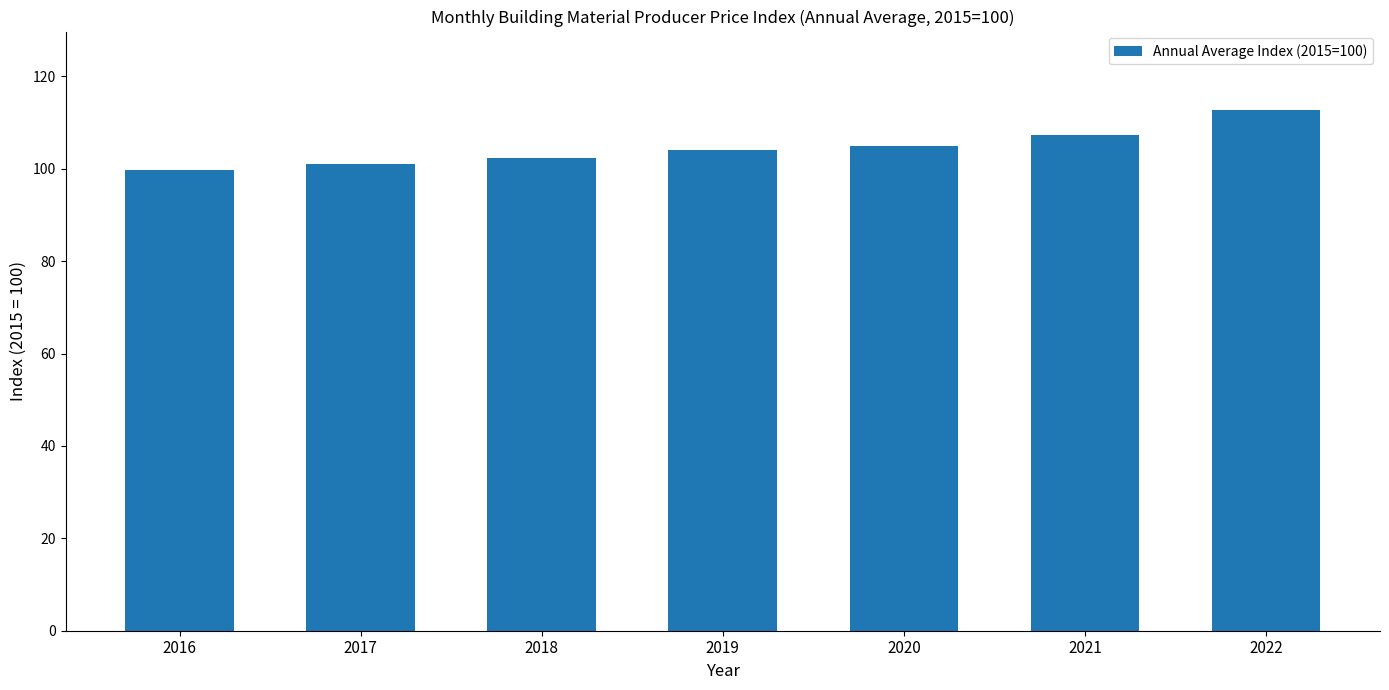

The value at 2022 is 112.8. True or false?

True